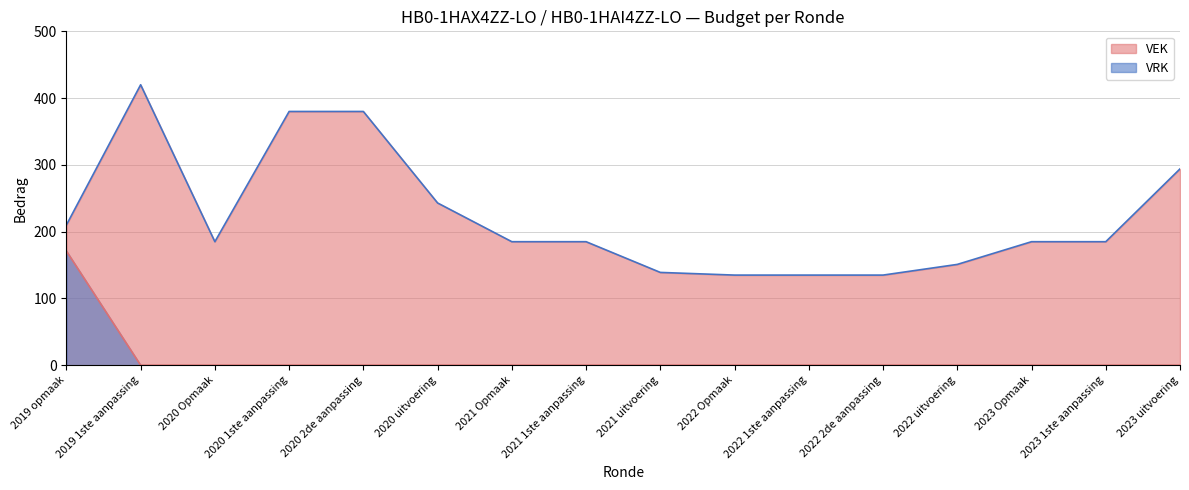

Reading right to left, what are all the values shown in this chart?

VEK line: 294	185	185	151	135	135	135	139	185	185	243	380	380	185	420	210
VRK line: 0	0	0	0	0	0	0	0	0	0	0	0	0	0	0	171